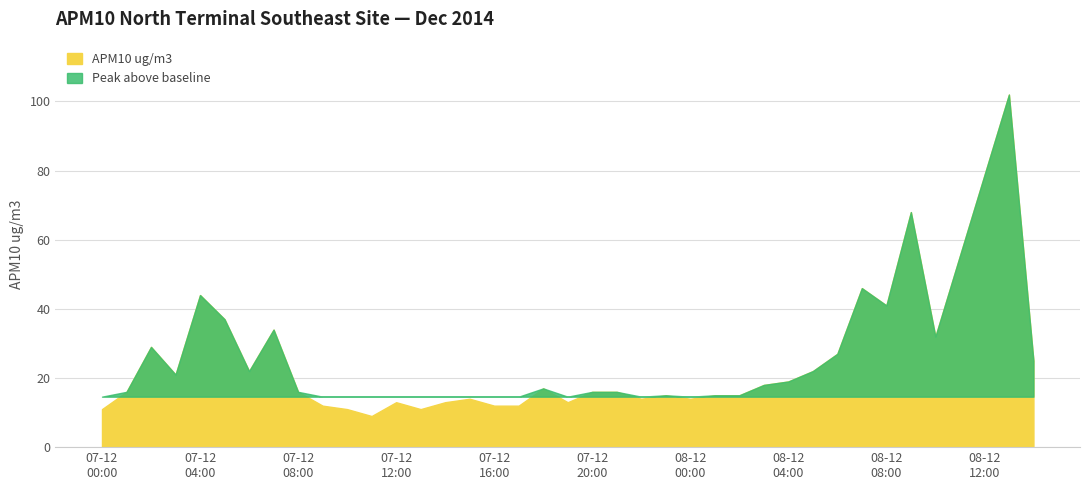

Is it true that the value at 2014-12-07 07:00 is 48?

False